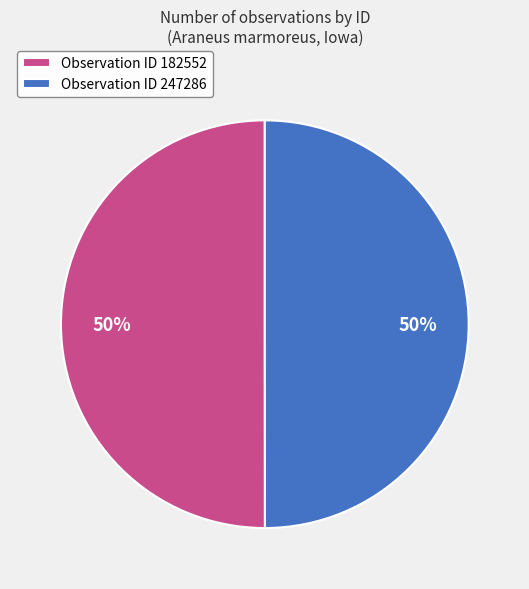

Approximately how many times larger is the value at Observation ID 247286 compared to Observation ID 182552?

1.0